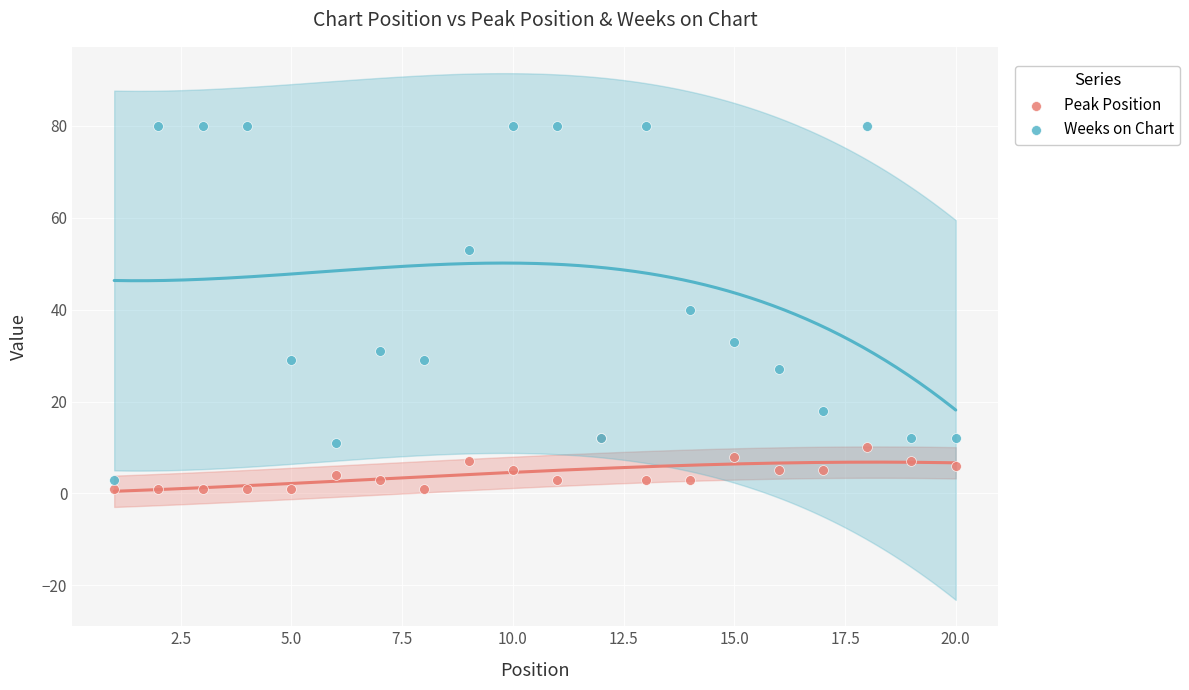

Which series contains the highest Y value?

Weeks on Chart